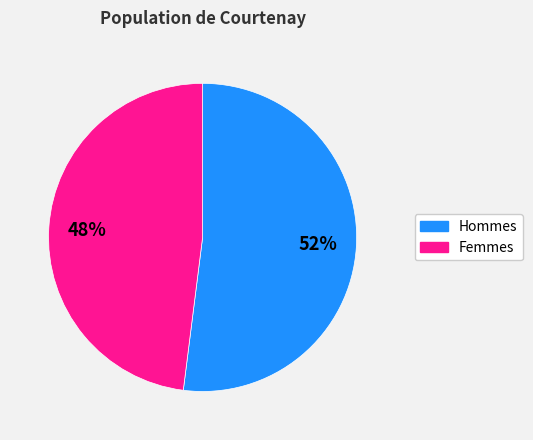

To the nearest percent, what is the average slice percentage?

50%